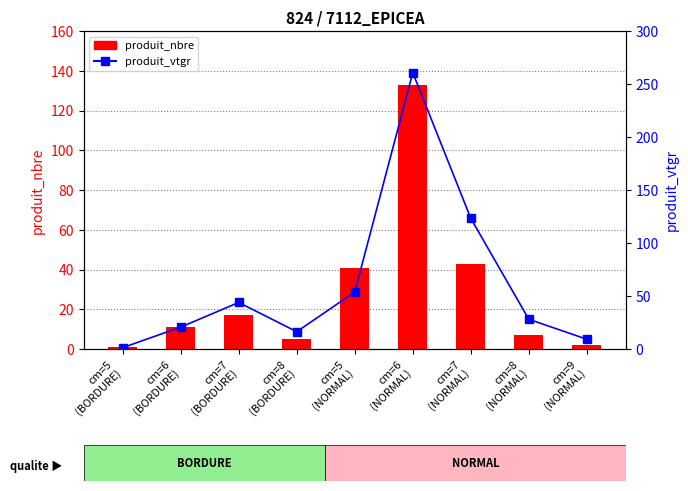

Which has a higher value, cm=7
(NORMAL) or cm=8
(BORDURE)?

cm=7
(NORMAL)